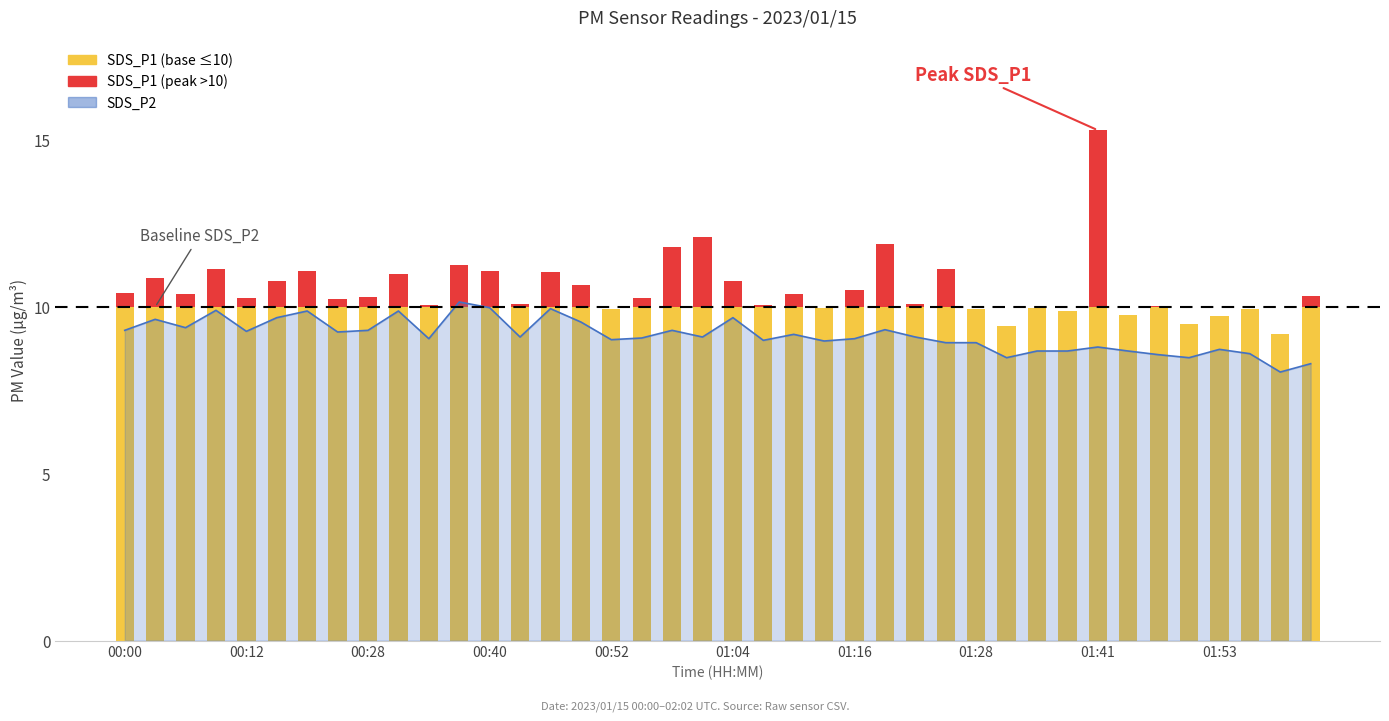

What is the change in value from 00:09 to 00:52?

-0.9